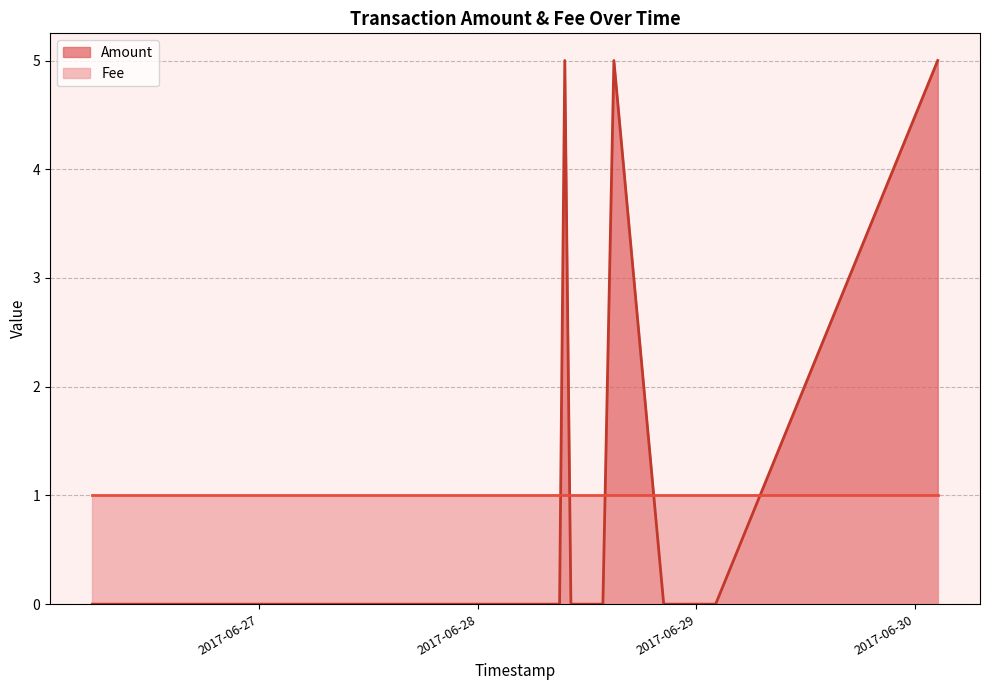

Between 2017-06-28 10:14:09 and 2017-06-28 10:40:16, which is larger?

2017-06-28 10:14:09